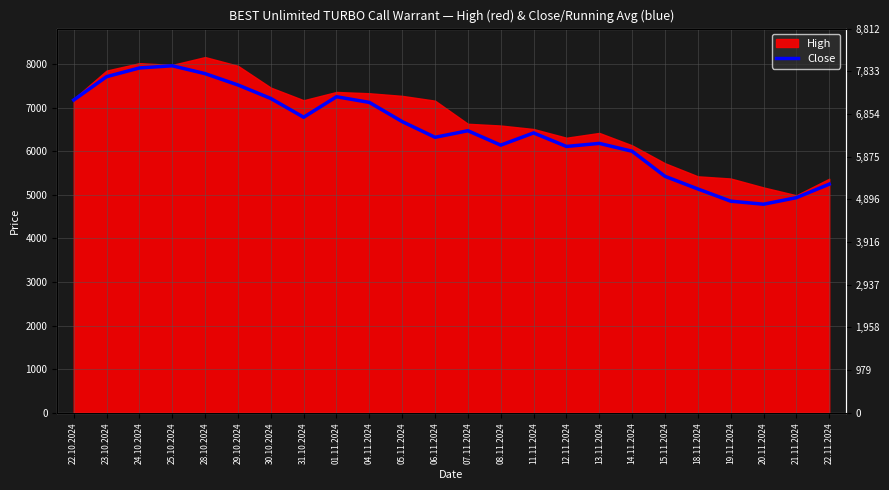

Which has a higher value, 05.11.2024 or 29.10.2024?

29.10.2024